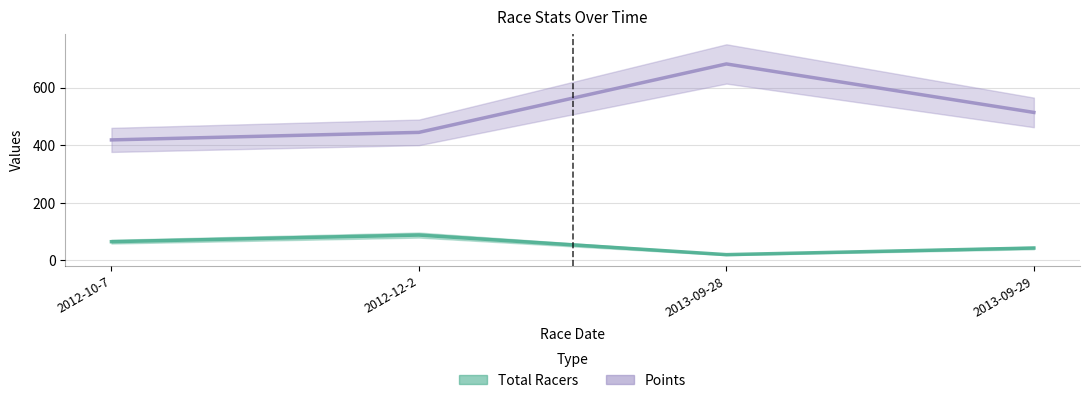

Reading right to left, transcribe all the data shown in this chart.

Total Racers: 43.0	20.0	88.0	65.0
Points: 513.9	682.3	444.6	418.5